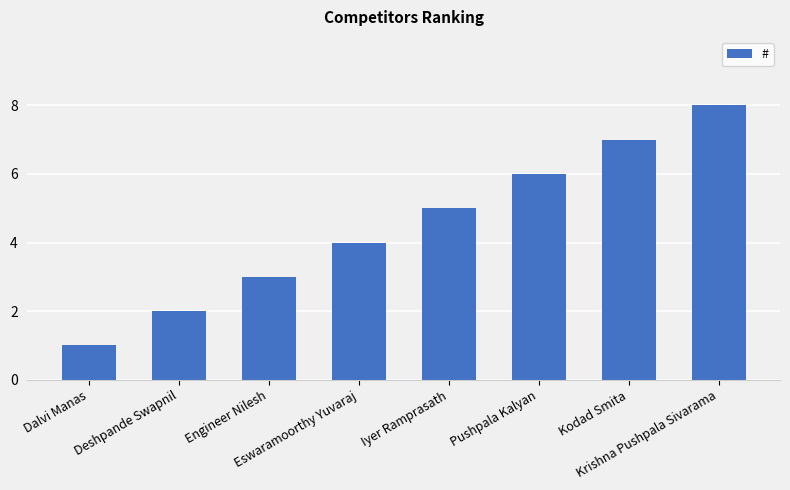

What is the difference between the maximum and minimum values?

7